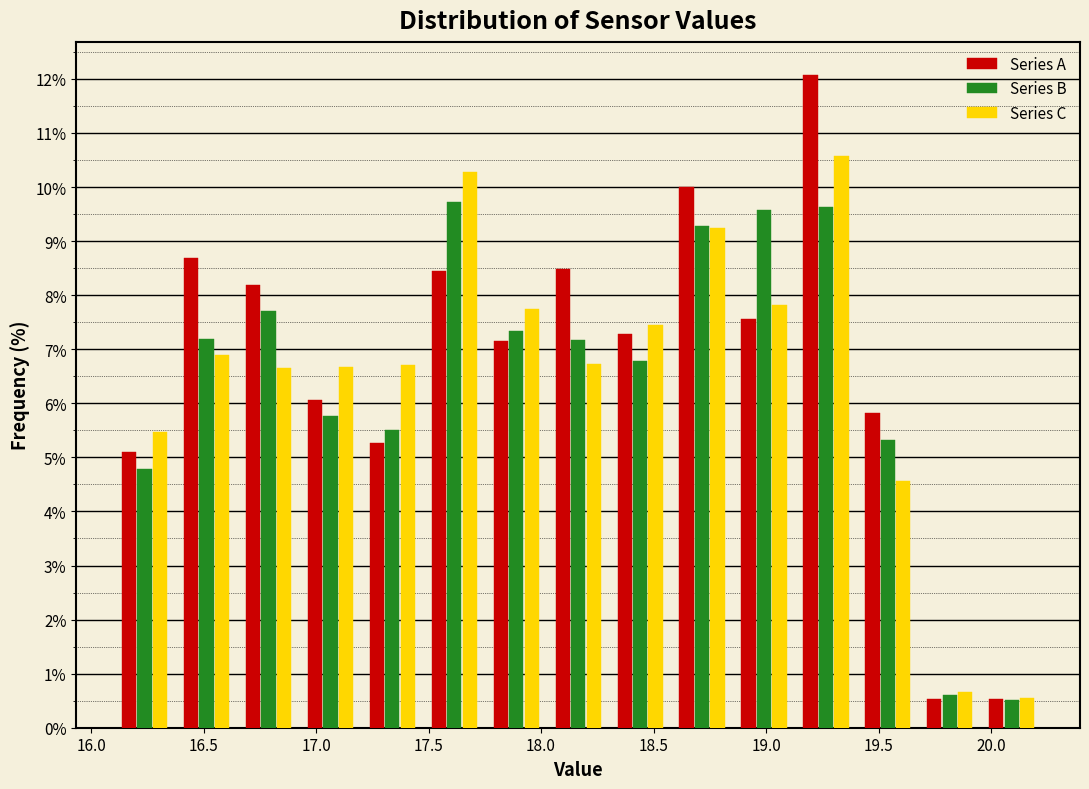

Reading left to right, list every range on the x-axis with the height of the bar of each series over it. Neither the bar edges nor the heights are printed on the chart, so give them approximately, as read against the axes.

16.10 to 16.40: Series A=5.1	Series B=4.8	Series C=5.5
16.40 to 16.65: Series A=8.7	Series B=7.2	Series C=6.9
16.65 to 16.95: Series A=8.2	Series B=7.7	Series C=6.6
16.95 to 17.20: Series A=6.1	Series B=5.8	Series C=6.7
17.20 to 17.50: Series A=5.3	Series B=5.5	Series C=6.7
17.50 to 17.75: Series A=8.4	Series B=9.7	Series C=10.3
17.75 to 18.05: Series A=7.1	Series B=7.3	Series C=7.8
18.05 to 18.30: Series A=8.5	Series B=7.2	Series C=6.7
18.30 to 18.60: Series A=7.3	Series B=6.8	Series C=7.4
18.60 to 18.85: Series A=10.0	Series B=9.3	Series C=9.2
18.85 to 19.15: Series A=7.6	Series B=9.6	Series C=7.8
19.15 to 19.40: Series A=12.1	Series B=9.6	Series C=10.6
19.40 to 19.70: Series A=5.8	Series B=5.3	Series C=4.6
19.70 to 19.95: Series A=0.5	Series B=0.6	Series C=0.7
19.95 to 20.25: Series A=0.5	Series B=0.5	Series C=0.5